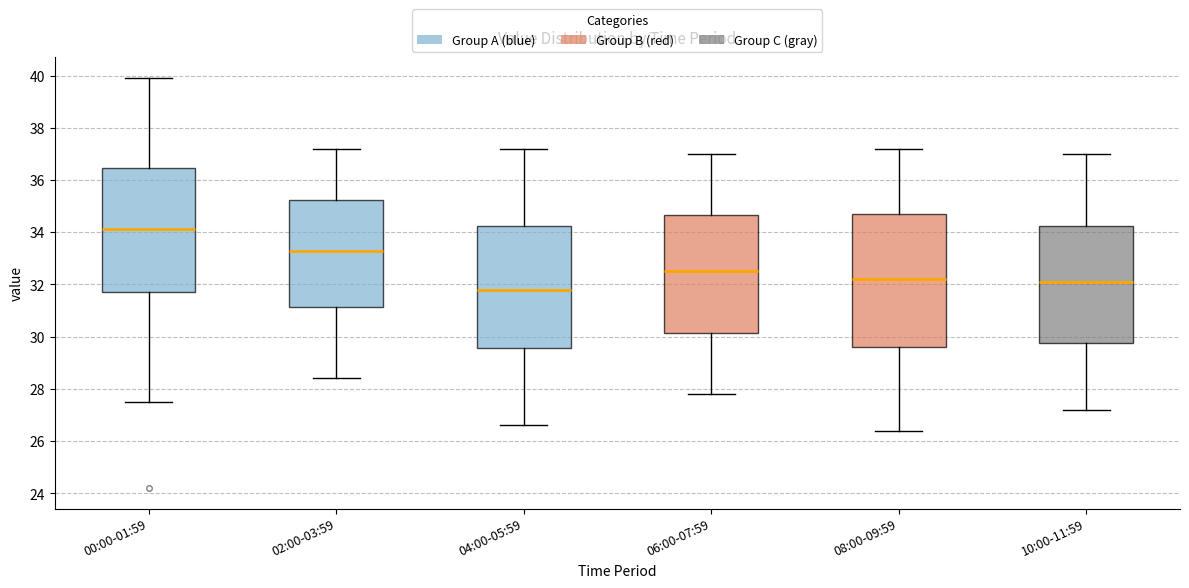

Reading left to right, read every box against the y-axis: the position of its median line, the range the box covers, and the ends of its whiskers. The values are not printed on the chart, so give them approximately, as read against the axis.

00:00-01:59: median 34.2, box 31.8 to 36.4, whiskers 27.6 to 40.0
02:00-03:59: median 33.4, box 31.2 to 35.2, whiskers 28.4 to 37.2
04:00-05:59: median 31.8, box 29.6 to 34.2, whiskers 26.6 to 37.2
06:00-07:59: median 32.6, box 30.2 to 34.6, whiskers 27.8 to 37.0
08:00-09:59: median 32.2, box 29.6 to 34.8, whiskers 26.4 to 37.2
10:00-11:59: median 32.2, box 29.8 to 34.2, whiskers 27.2 to 37.0